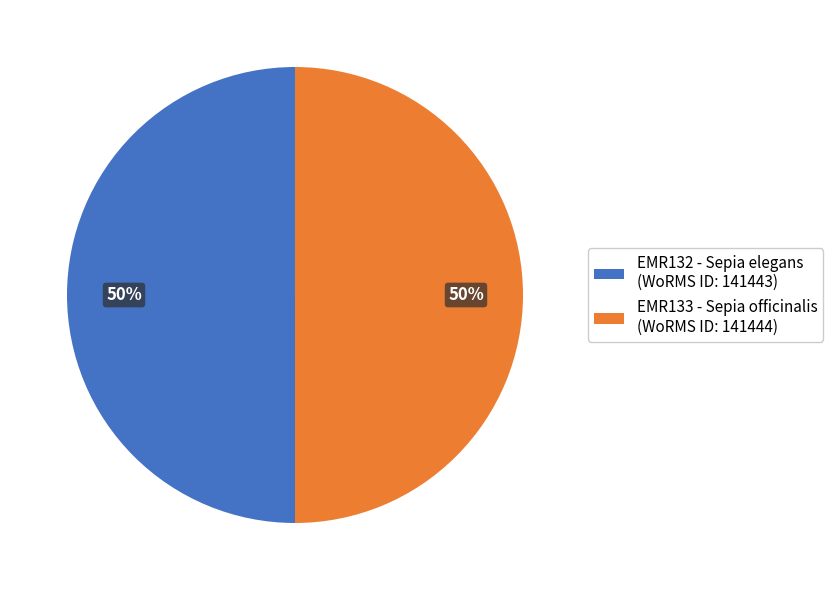

To the nearest percent, what is the combined percentage of EMR133 - Sepia officinalis (WoRMS ID: 141444) and EMR132 - Sepia elegans (WoRMS ID: 141443)?

100%